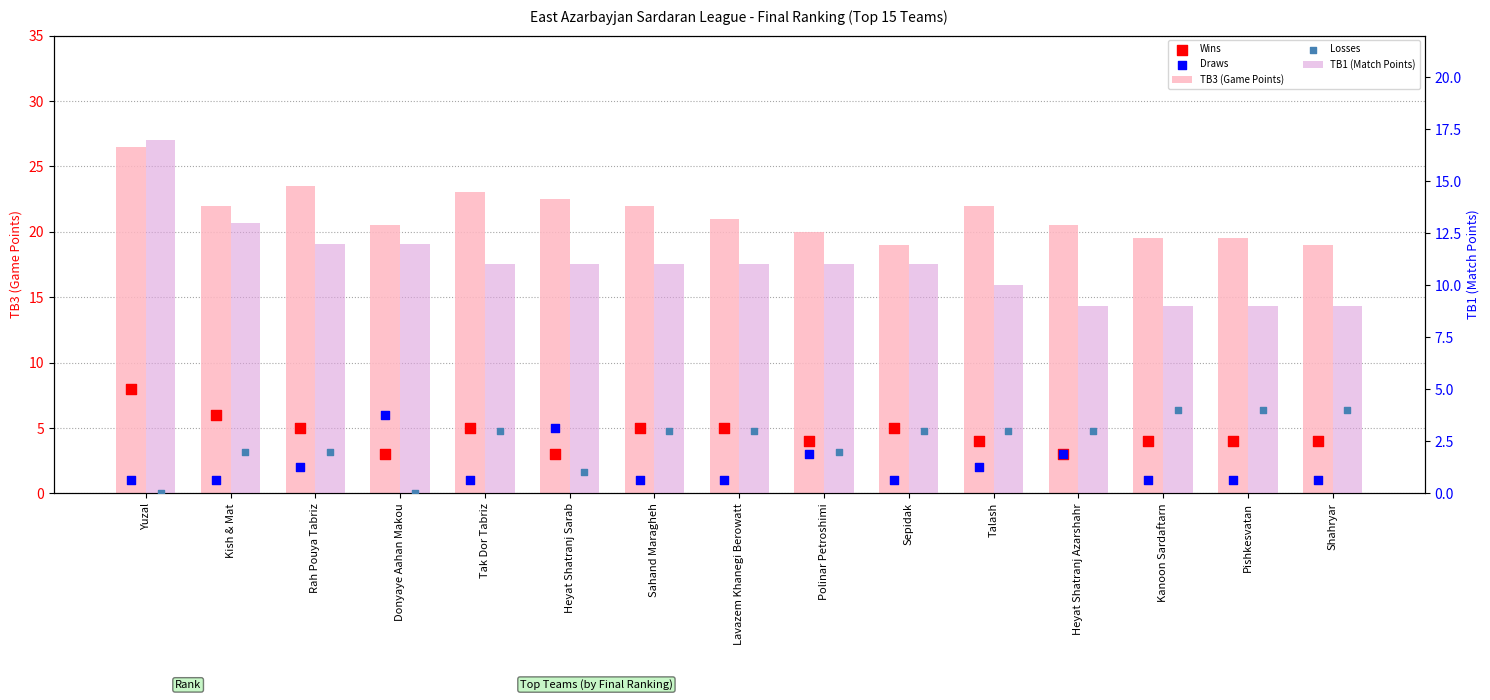

Which series reaches the maximum Y coordinate?

TB3 (Game Points)